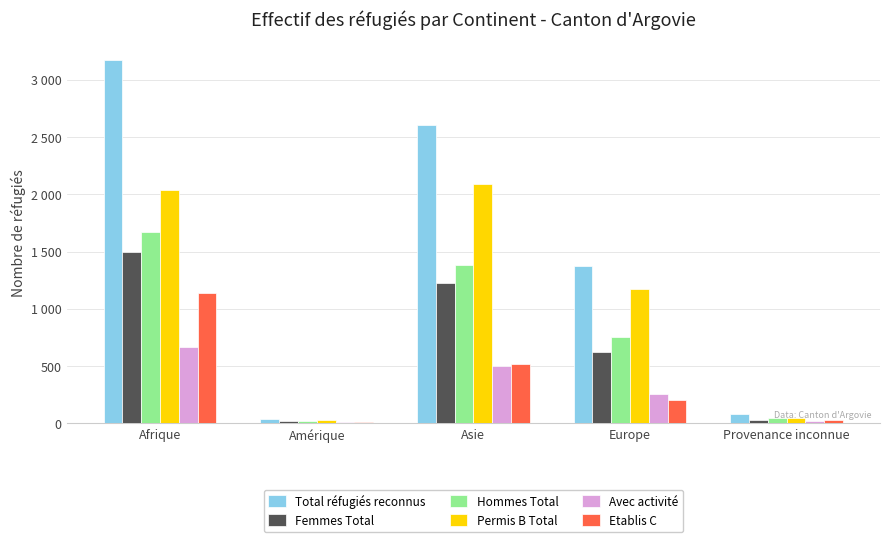

Between Amérique and Europe, which series saw the biggest shift?

Total réfugiés reconnus